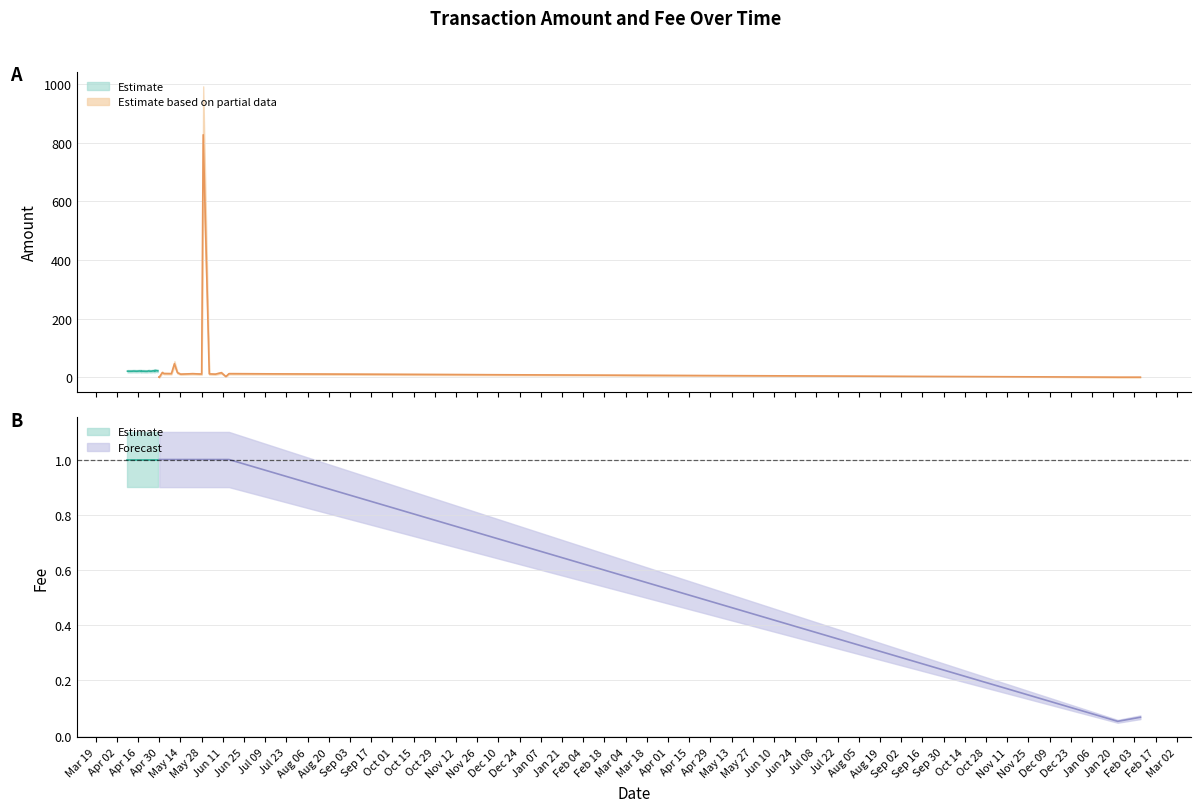

Which series has the widest spread of values?

Amount